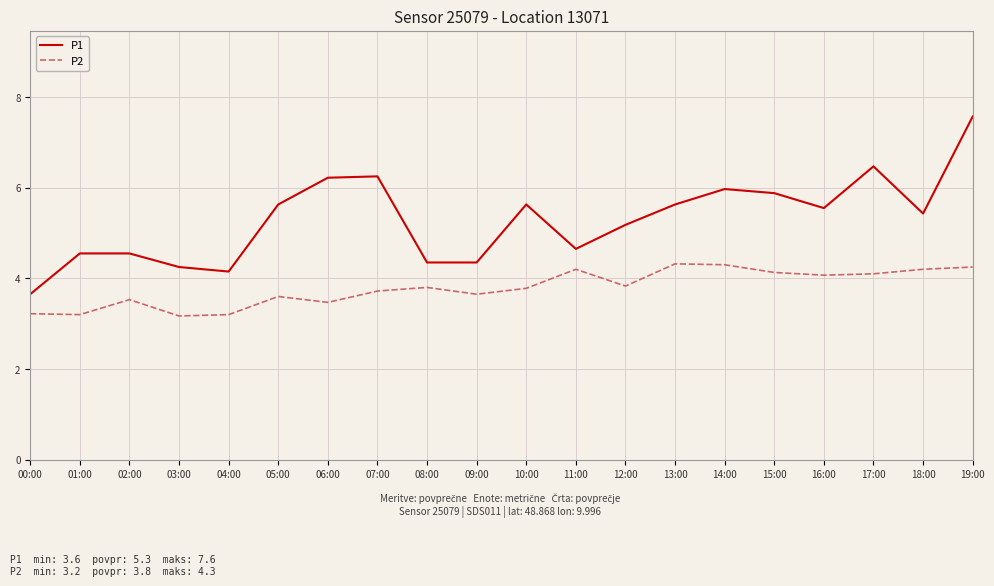

True or false: P2 and P1 intersect in this chart.

False